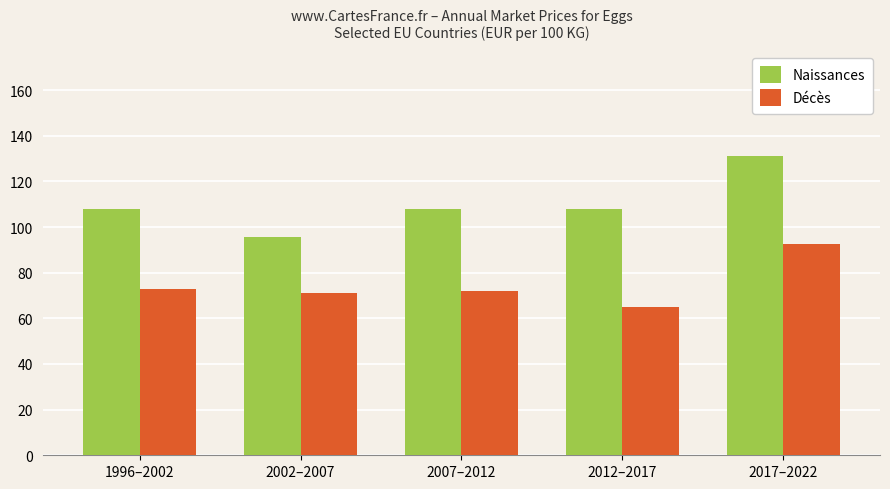

List the series in order of their overall mean, highest first.

Naissances, Décès